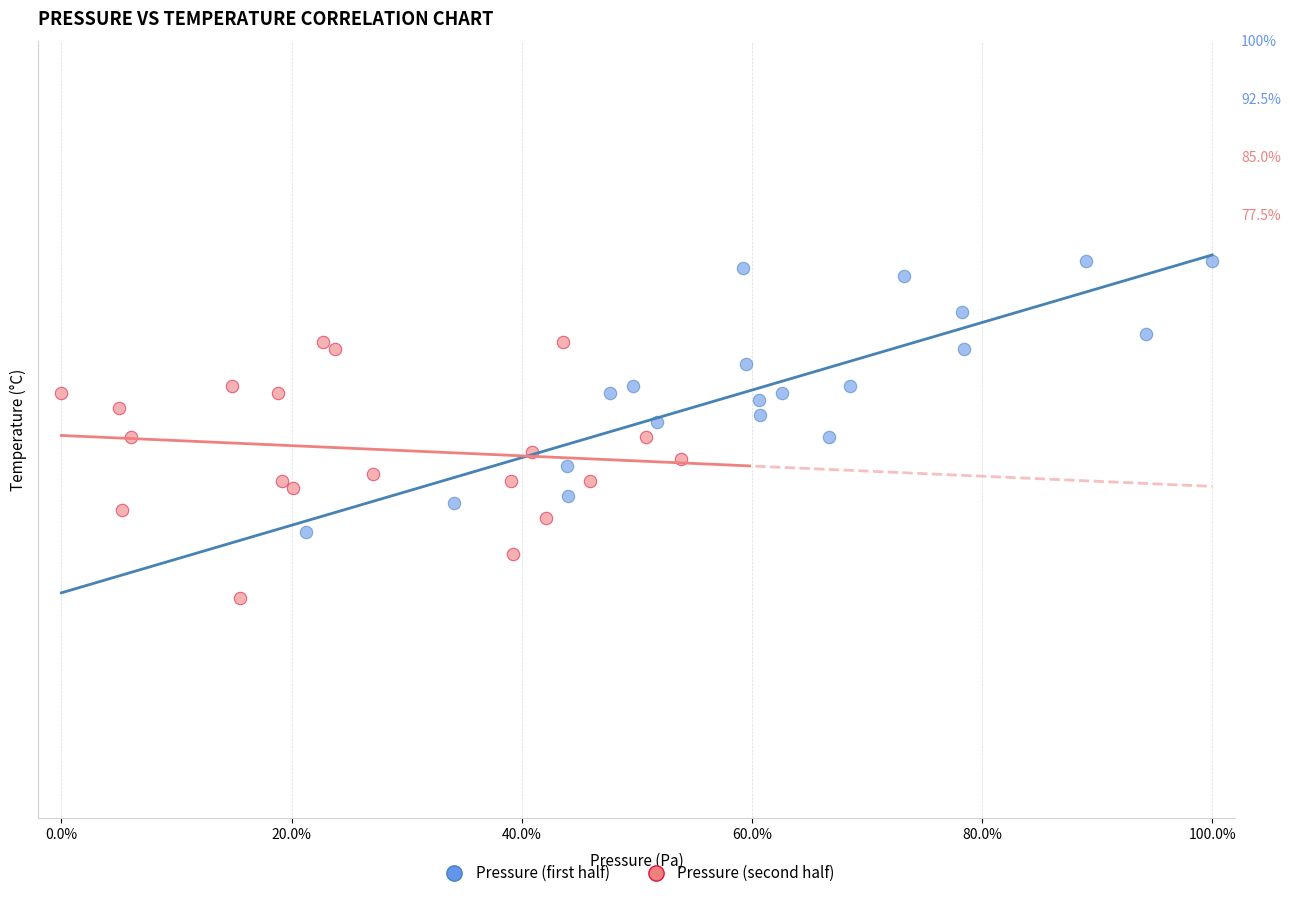

What are all the series names shown in the legend?

Pressure (first half), Pressure (second half)